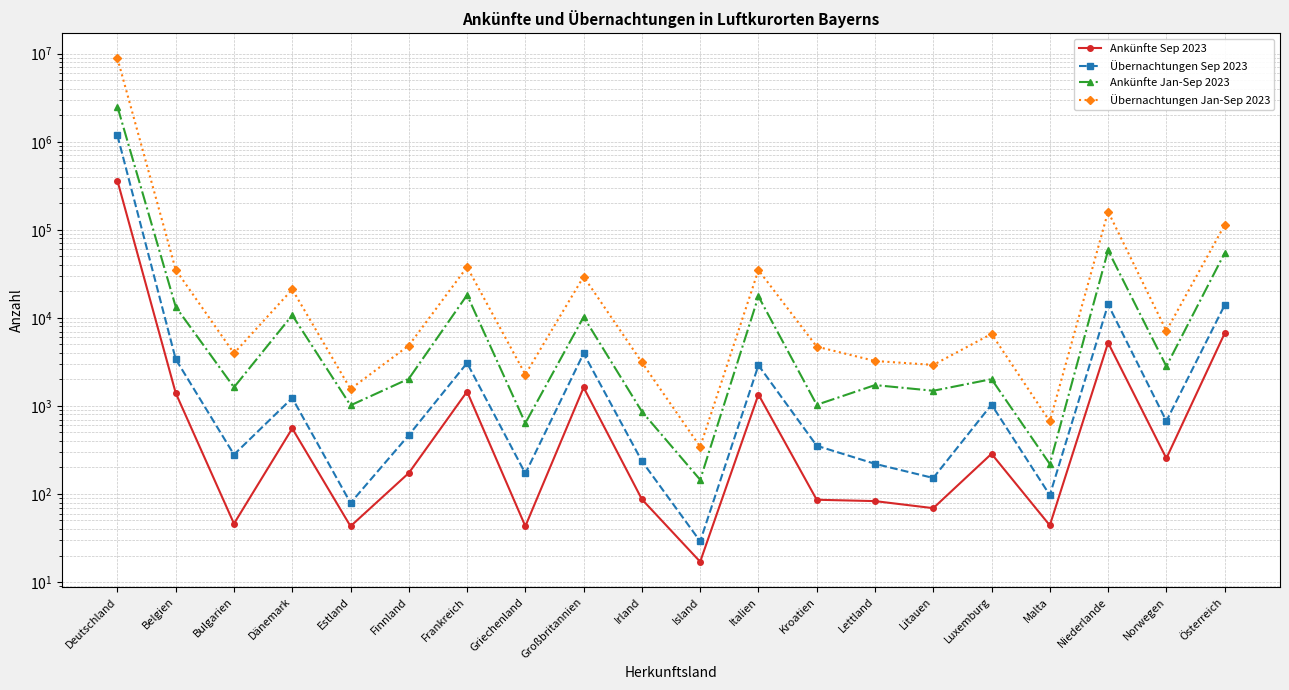

True or false: Ankünfte Sep 2023 has a value of 286 at Luxemburg.

True